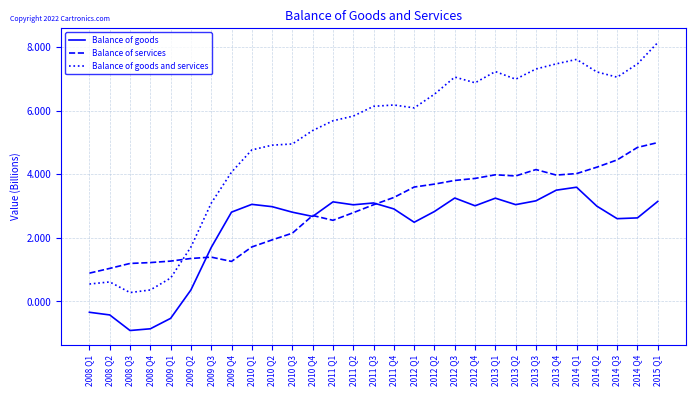

Which series has the widest spread of values?

Balance of goods and services